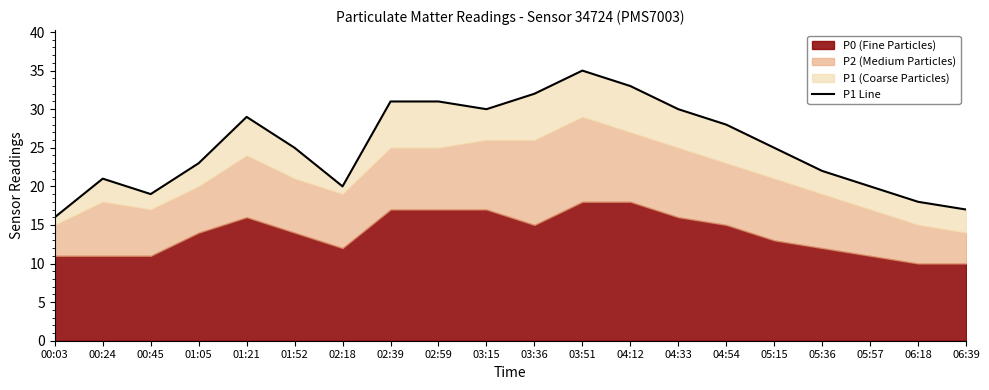

The chart shows a value of 50 at 02:39. True or false?

False